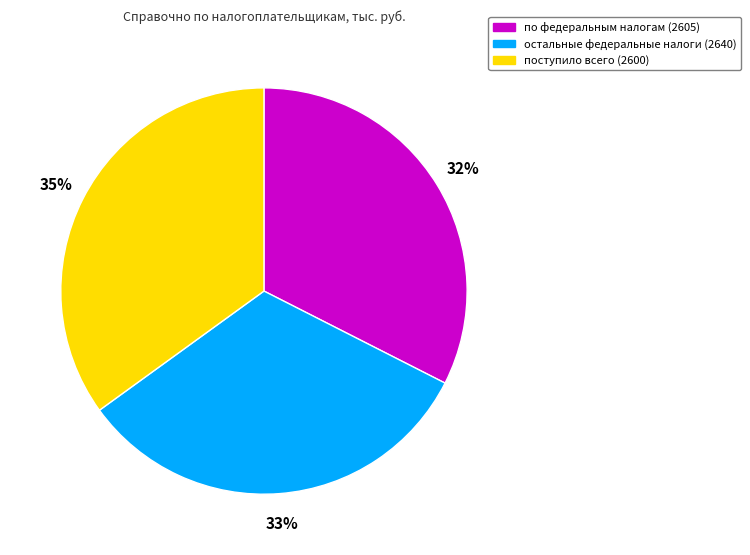

What is the ratio of the value at остальные федеральные налоги (2640) to the value at по федеральным налогам (2605)?

1.0